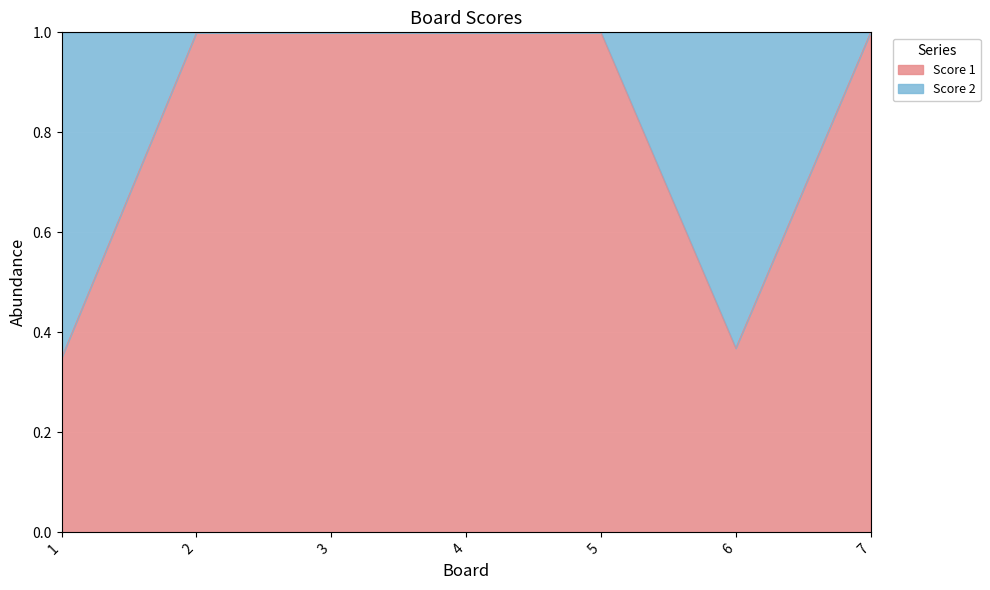

Which label corresponds to the largest value in the chart?

2